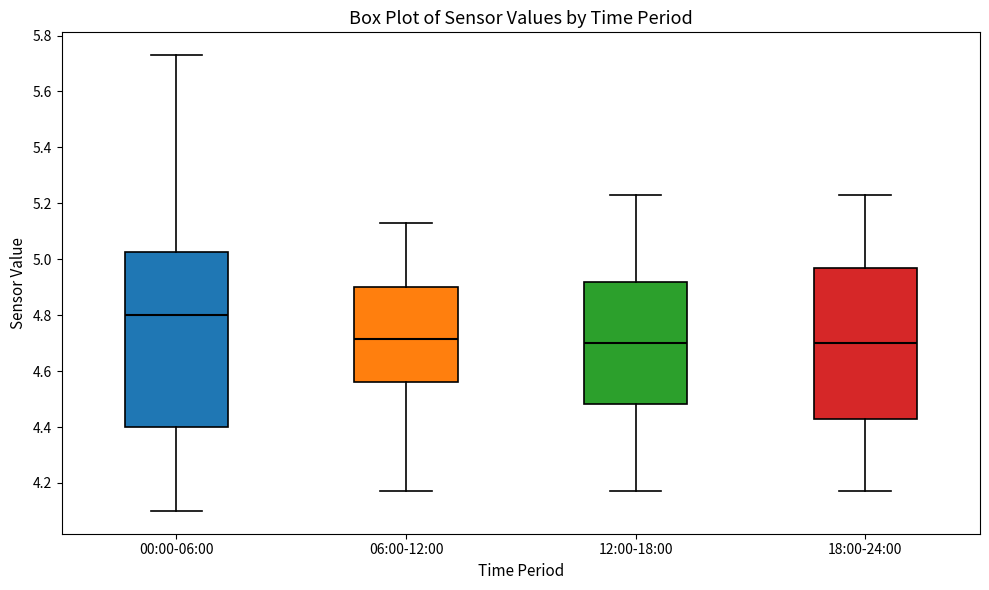

Reading left to right, transcribe this box plot: for each box, give where its median line is, the range the box spans, and where its two whiskers end, as read against the y-axis. The values are not printed on the chart, so give them approximately, as read against the axis.

00:00-06:00: median 4.80, box 4.40 to 5.02, whiskers 4.10 to 5.74
06:00-12:00: median 4.72, box 4.56 to 4.90, whiskers 4.18 to 5.14
12:00-18:00: median 4.70, box 4.48 to 4.92, whiskers 4.18 to 5.24
18:00-24:00: median 4.70, box 4.44 to 4.98, whiskers 4.18 to 5.24